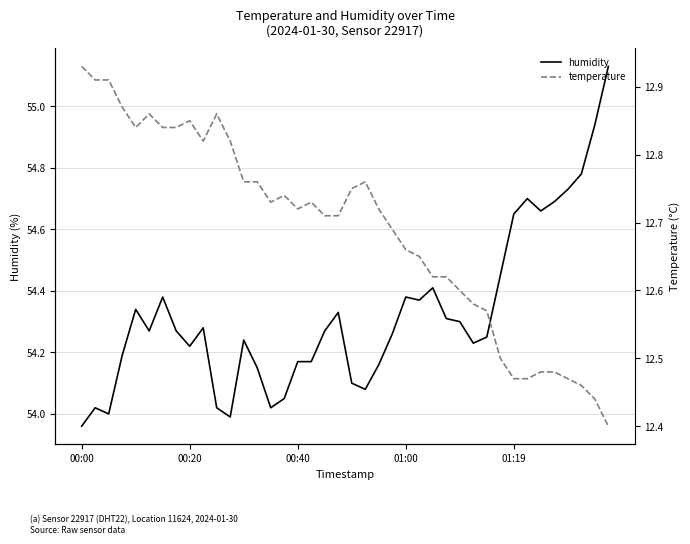

Is it true that temperature equals 17.8 at 21?

False